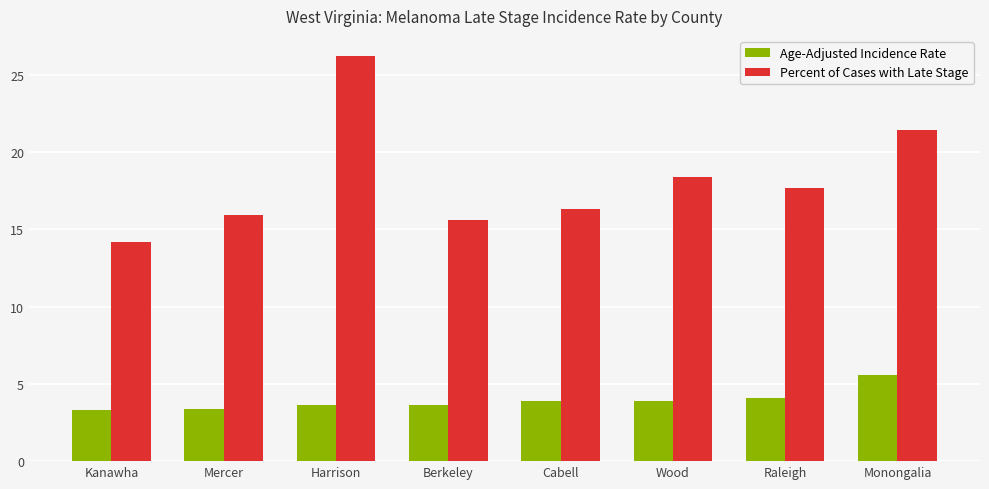

What is the label of the 4th bar from the left?

Berkeley